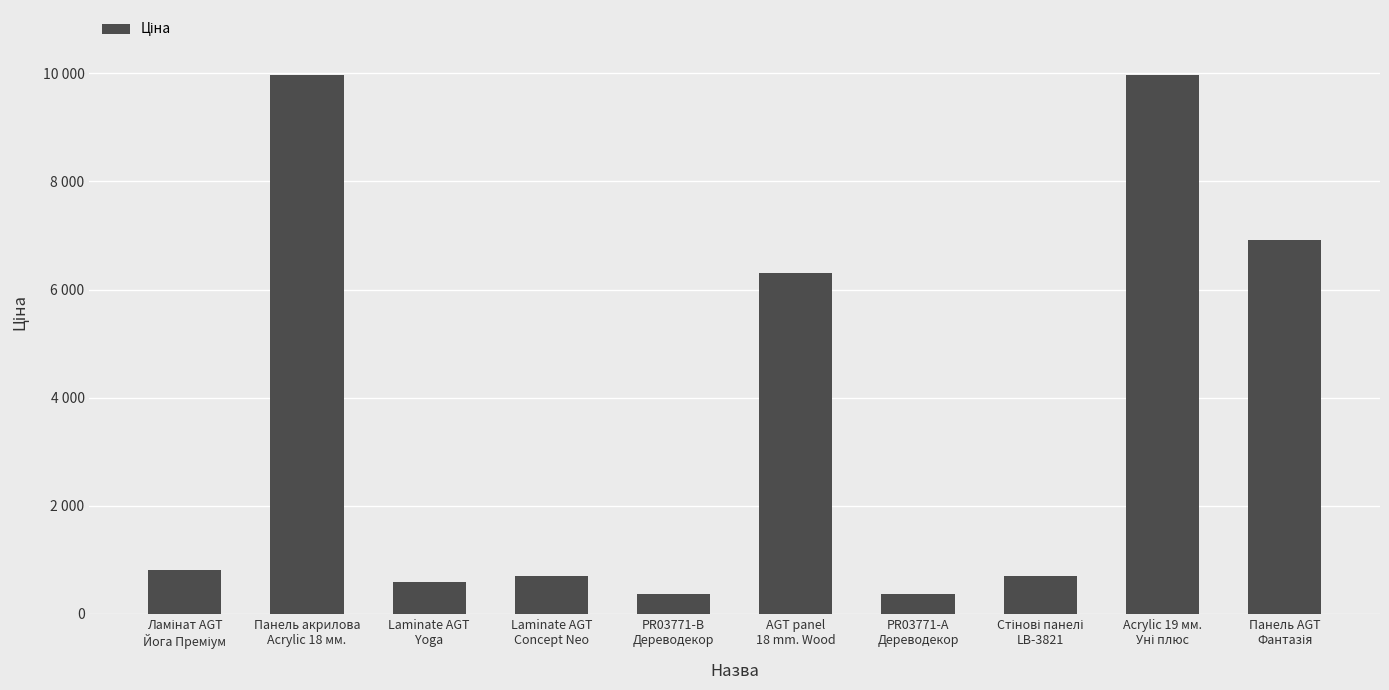

Reading left to right, list all the values displayed in this chart.

818.5	9975.0	589.9	693.7	359.9	6308.8	369.5	694.3	9975.0	6925.7